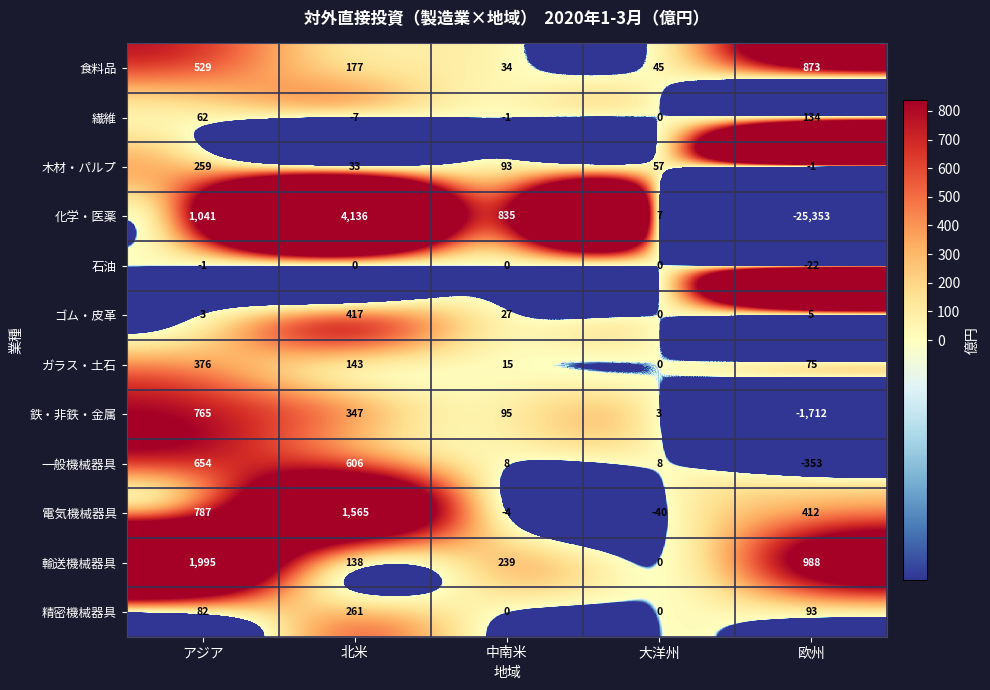

At which category is the sum across all series the highest?

北米